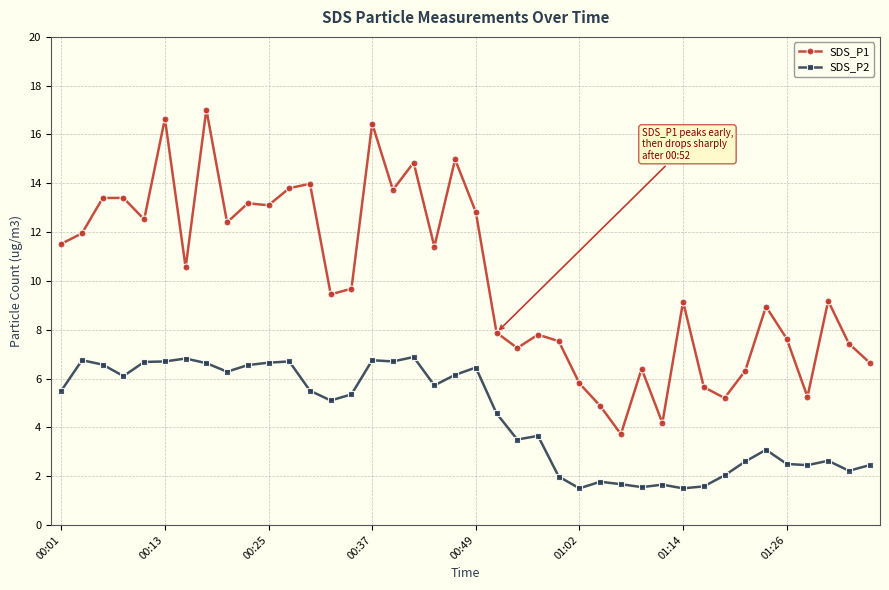

Which series has the widest spread of values?

SDS_P1